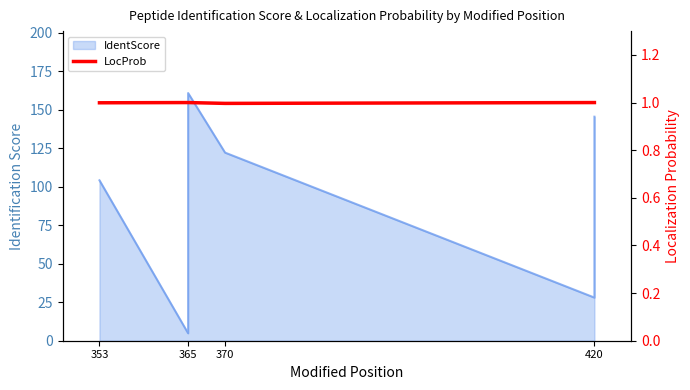

Does the chart display data point markers on the line(s)?

No